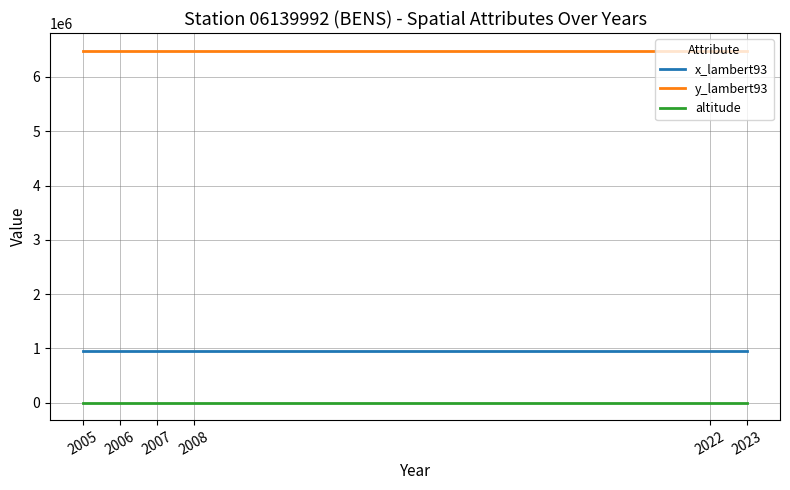

Which category has the lowest value across all series?

2023